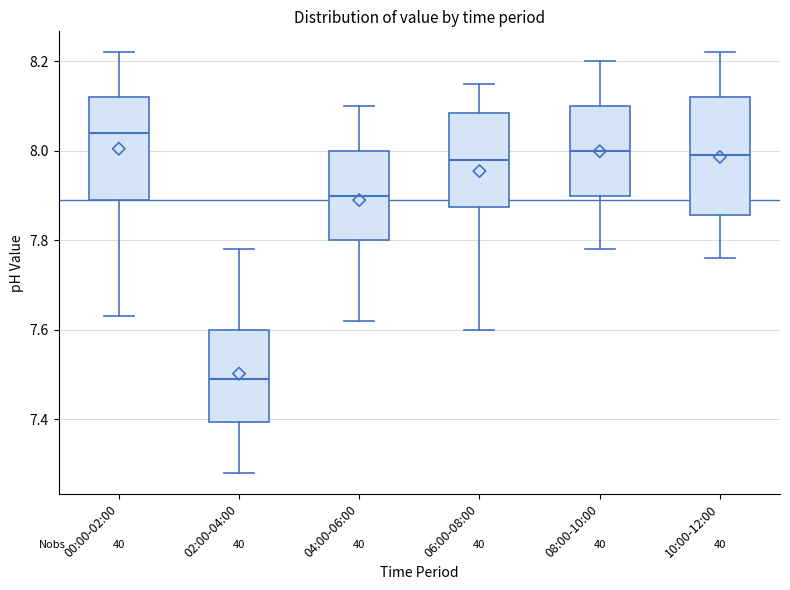

Reading left to right, read every box against the y-axis: the position of its median line, the range the box covers, and the ends of its whiskers. The values are not printed on the chart, so give them approximately, as read against the axis.

00:00-02:00: median 8.04, box 7.90 to 8.12, whiskers 7.64 to 8.22
02:00-04:00: median 7.50, box 7.40 to 7.60, whiskers 7.28 to 7.78
04:00-06:00: median 7.90, box 7.80 to 8.00, whiskers 7.62 to 8.10
06:00-08:00: median 7.98, box 7.88 to 8.08, whiskers 7.60 to 8.16
08:00-10:00: median 8.00, box 7.90 to 8.10, whiskers 7.78 to 8.20
10:00-12:00: median 8.00, box 7.86 to 8.12, whiskers 7.76 to 8.22